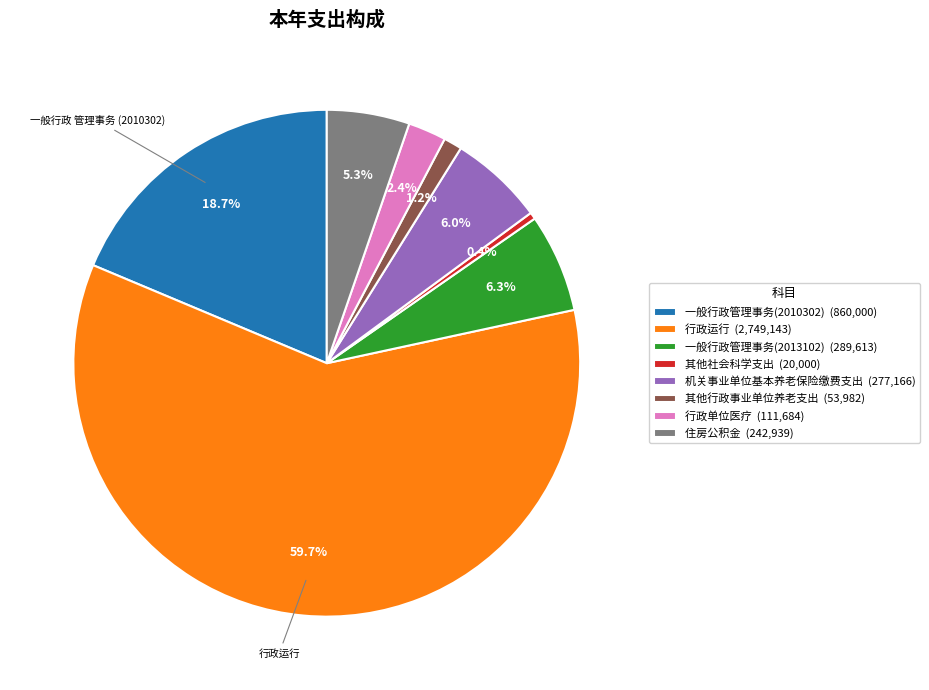

Approximately how many times larger is the value at 其他社会科学支出 compared to 一般行政管理事务(2013102)?

0.1